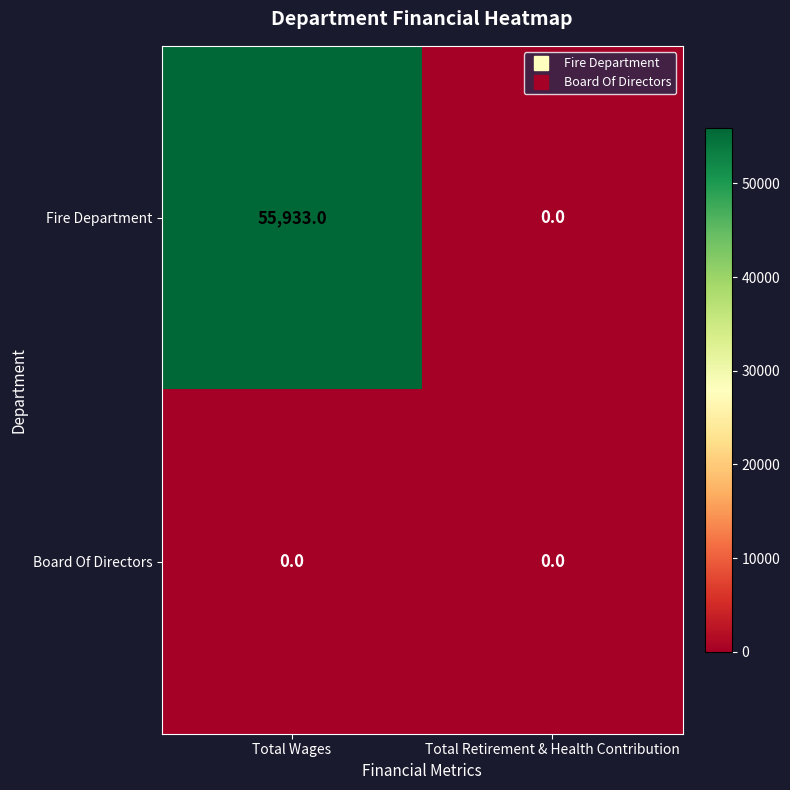

Reading left to right, what are all the values shown in this chart?

Fire Department: 55933	0
Board Of Directors: 0	0